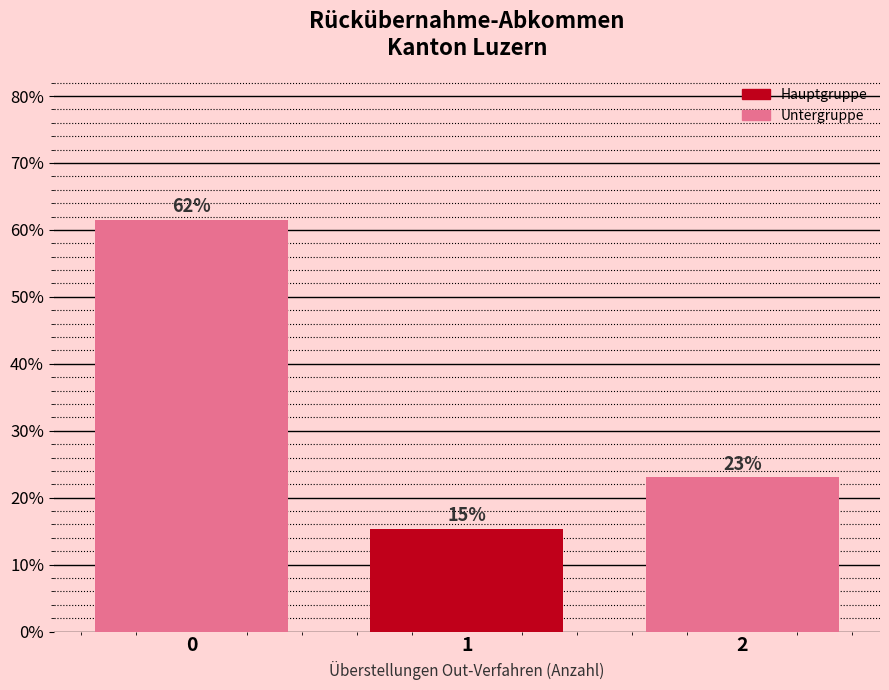

How many bars are there in total?

3